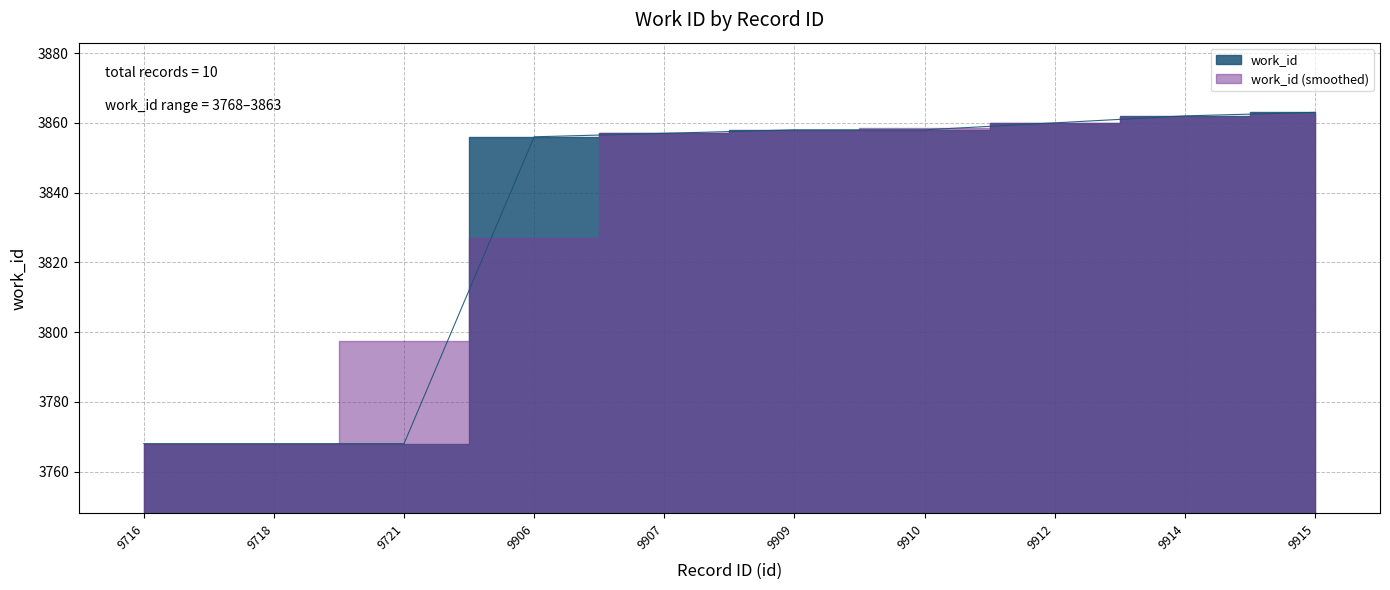

List the labels in order of value, largest first.

9915, 9914, 9912, 9909, 9910, 9907, 9906, 9716, 9718, 9721